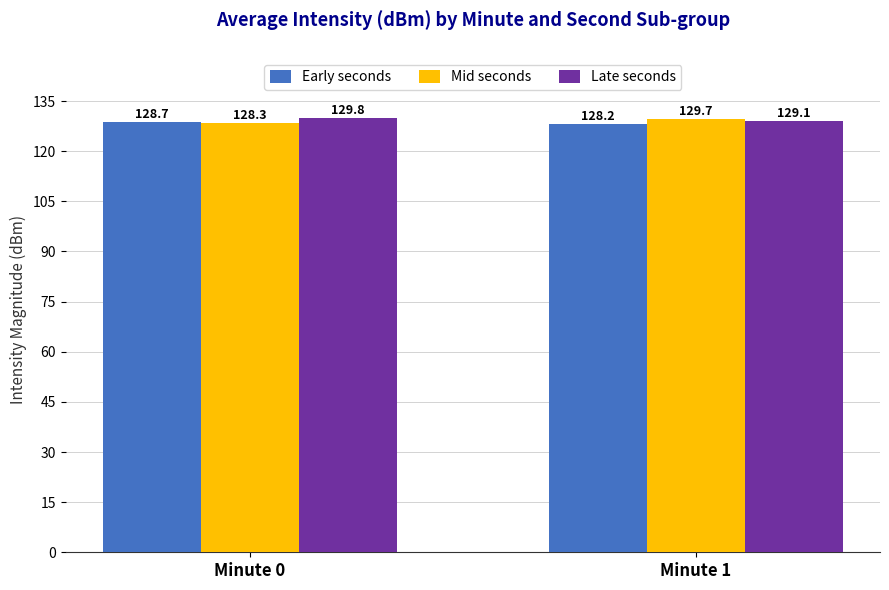

Between Minute 0 and Minute 1, which series saw the biggest shift?

Mid seconds